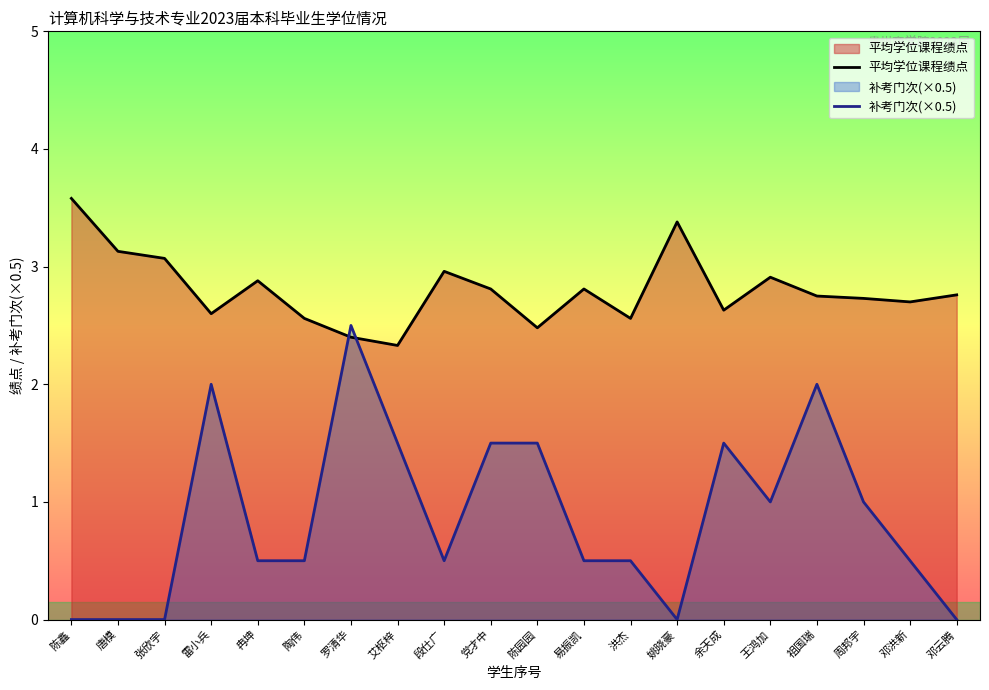

What are all the series names shown in the legend?

平均学位课程绩点, 补考门次(×0.5)